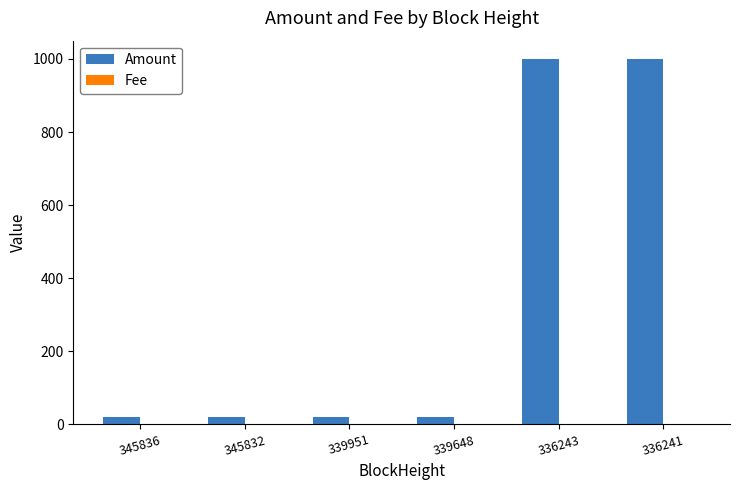

The Amount series shows 419.2 at 336241. True or false?

False